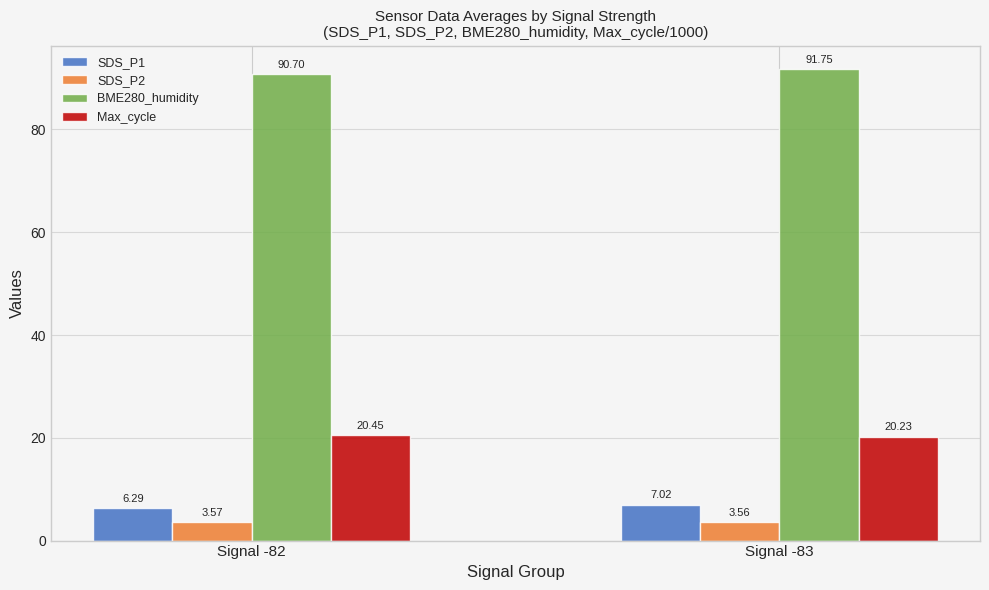

Which category has the highest value in the SDS_P1 series?

Signal -83